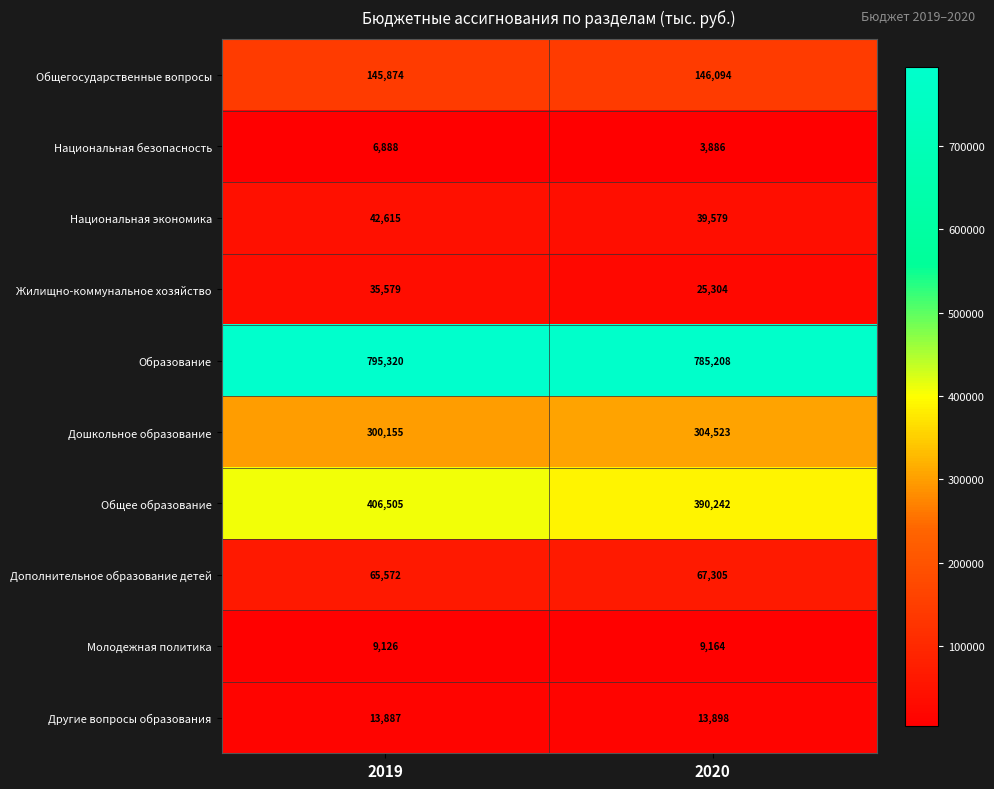

Reading left to right, transcribe all the data shown in this chart.

Общегосударственные вопросы: 2019=145874	2020=146094
Национальная безопасность: 2019=6888	2020=3886
Национальная экономика: 2019=42615	2020=39579
Жилищно-коммунальное хозяйство: 2019=35579	2020=25304
Образование: 2019=795320	2020=785208
Дошкольное образование: 2019=300155	2020=304523
Общее образование: 2019=406505	2020=390242
Дополнительное образование детей: 2019=65572	2020=67305
Молодежная политика: 2019=9126	2020=9164
Другие вопросы образования: 2019=13887	2020=13898